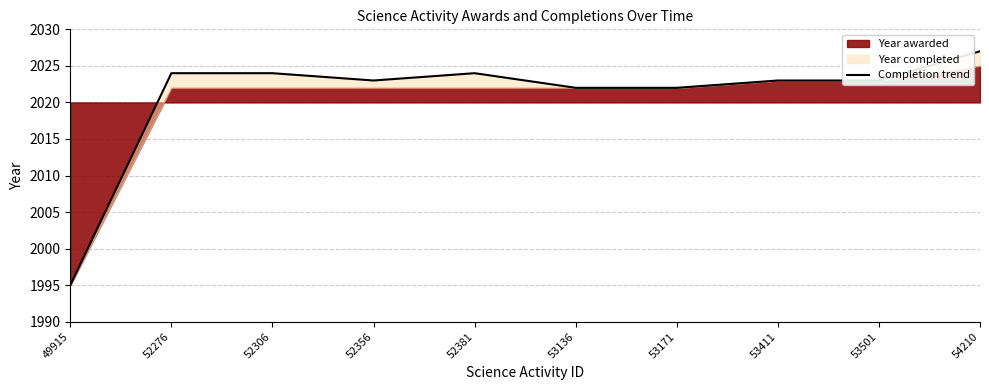

True or false: there are more than 1 points higher than both neighbors.

False